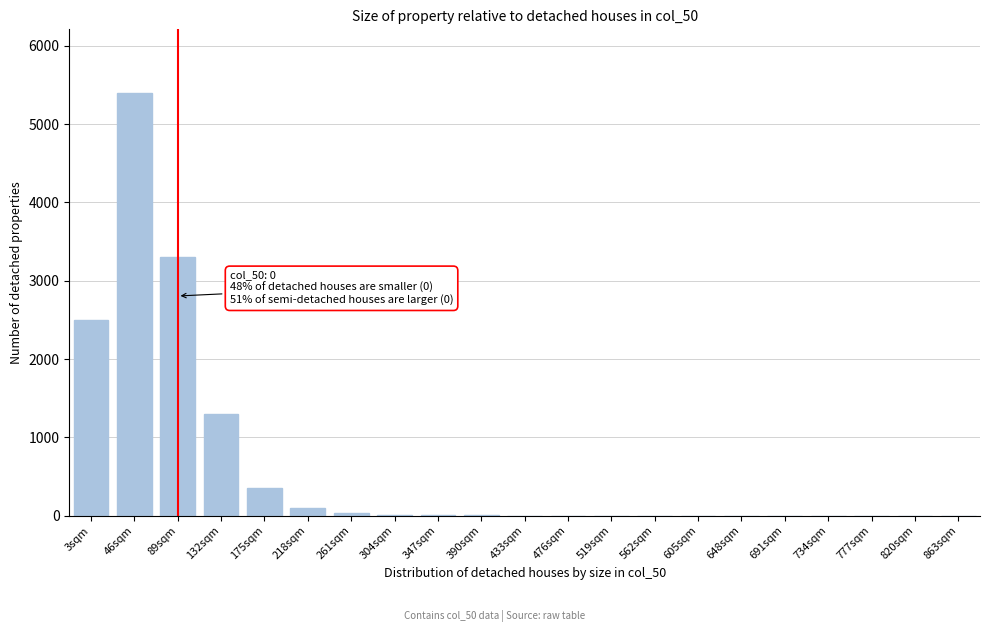

What is the sum of all values?

13005